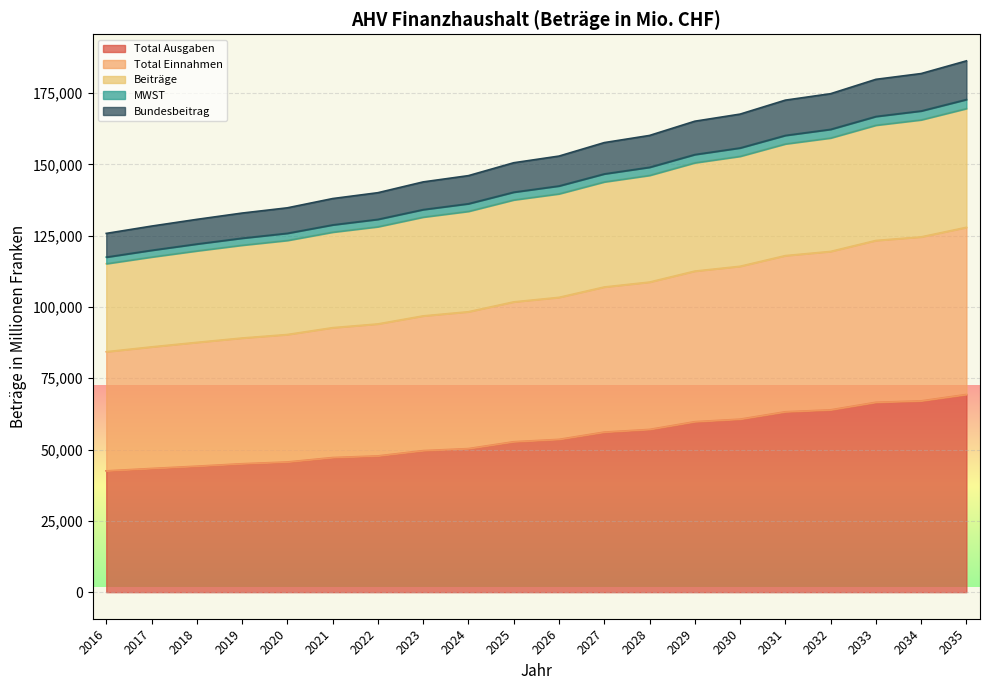

The value of Total Ausgaben at 2019 is 45031. True or false?

True